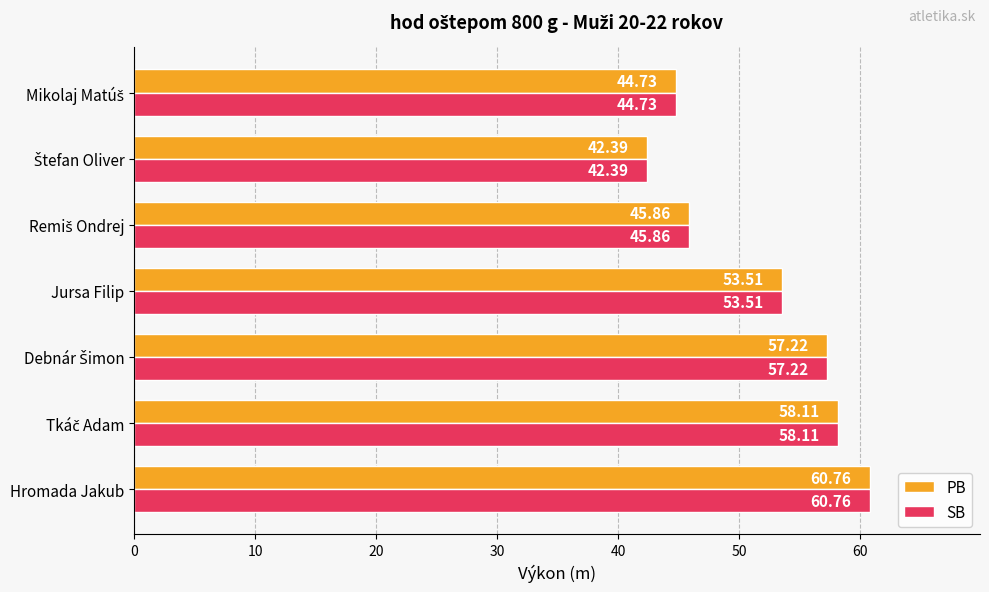

What is the sum of all PB values?

362.6